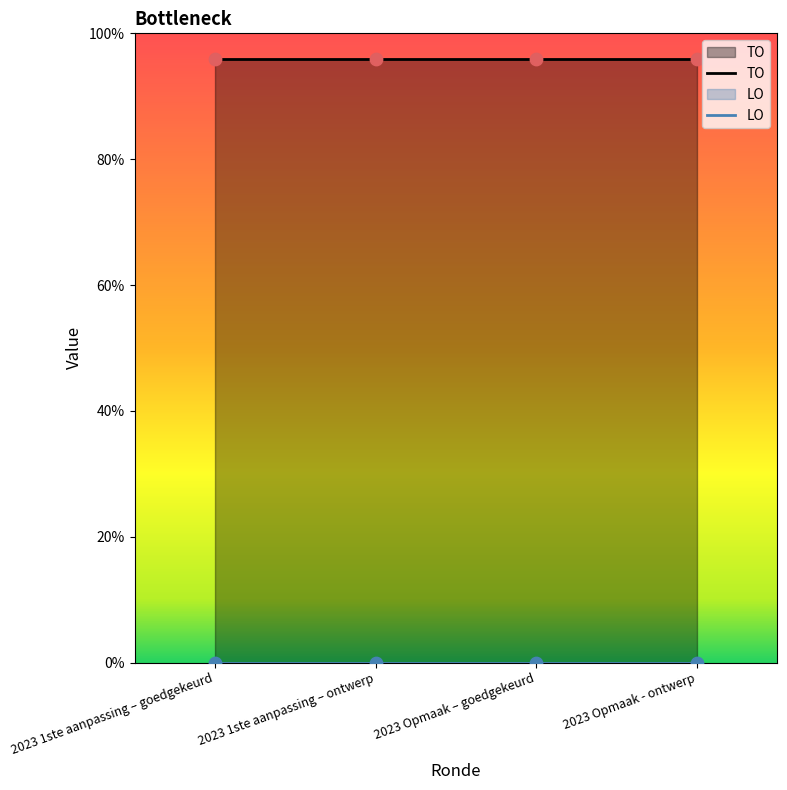

At how many categories does at least one series exceed 20?

4